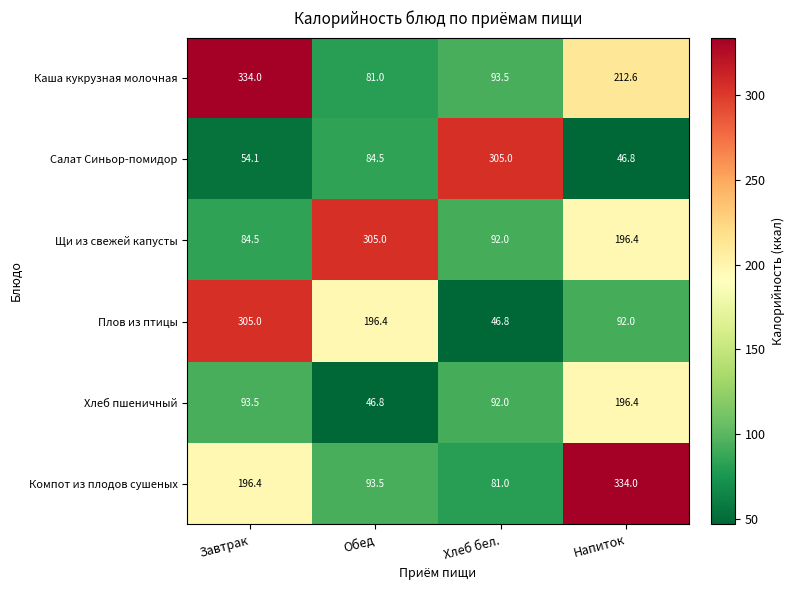

Which series has the largest total across all categories?

Каша кукрузная молочная